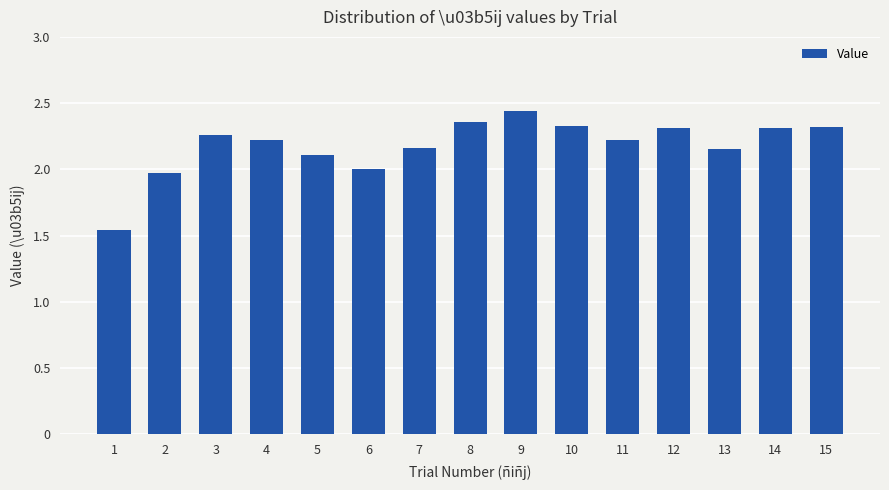

Approximately how many times larger is the value at 15 compared to 11?

1.0